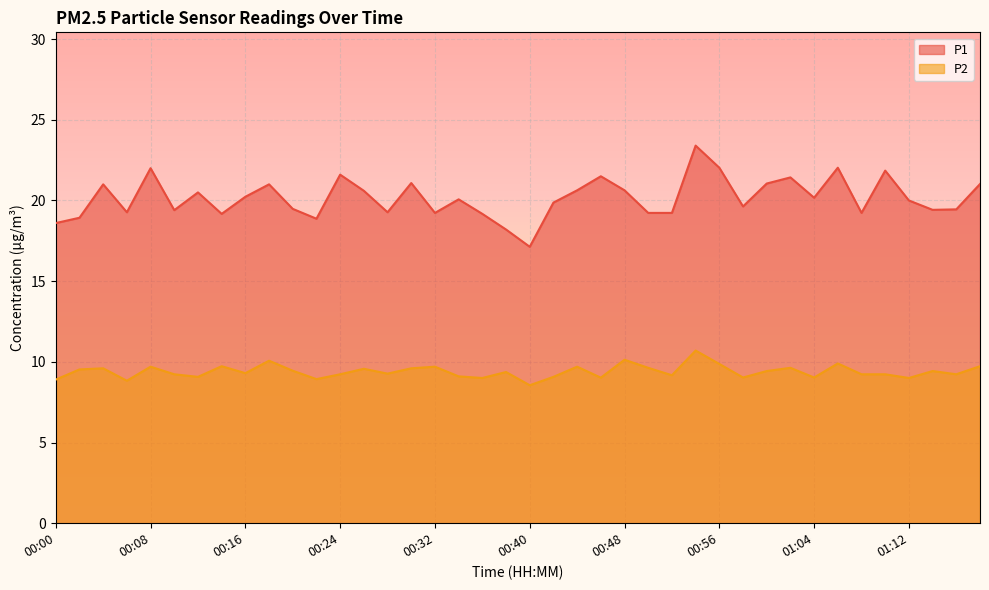

Which series has the largest total across all categories?

P1